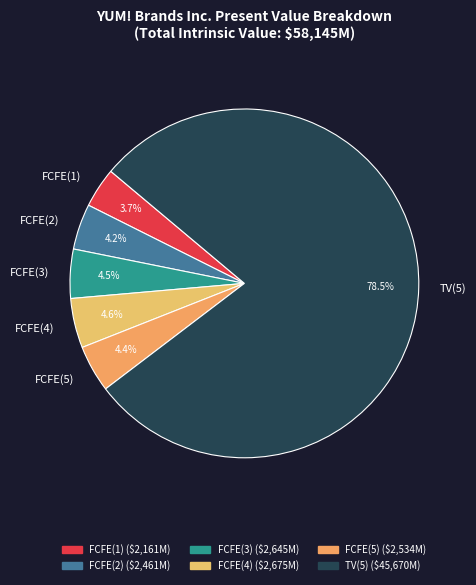

What is the total percentage of FCFE(2) and FCFE(4)?

8.8%